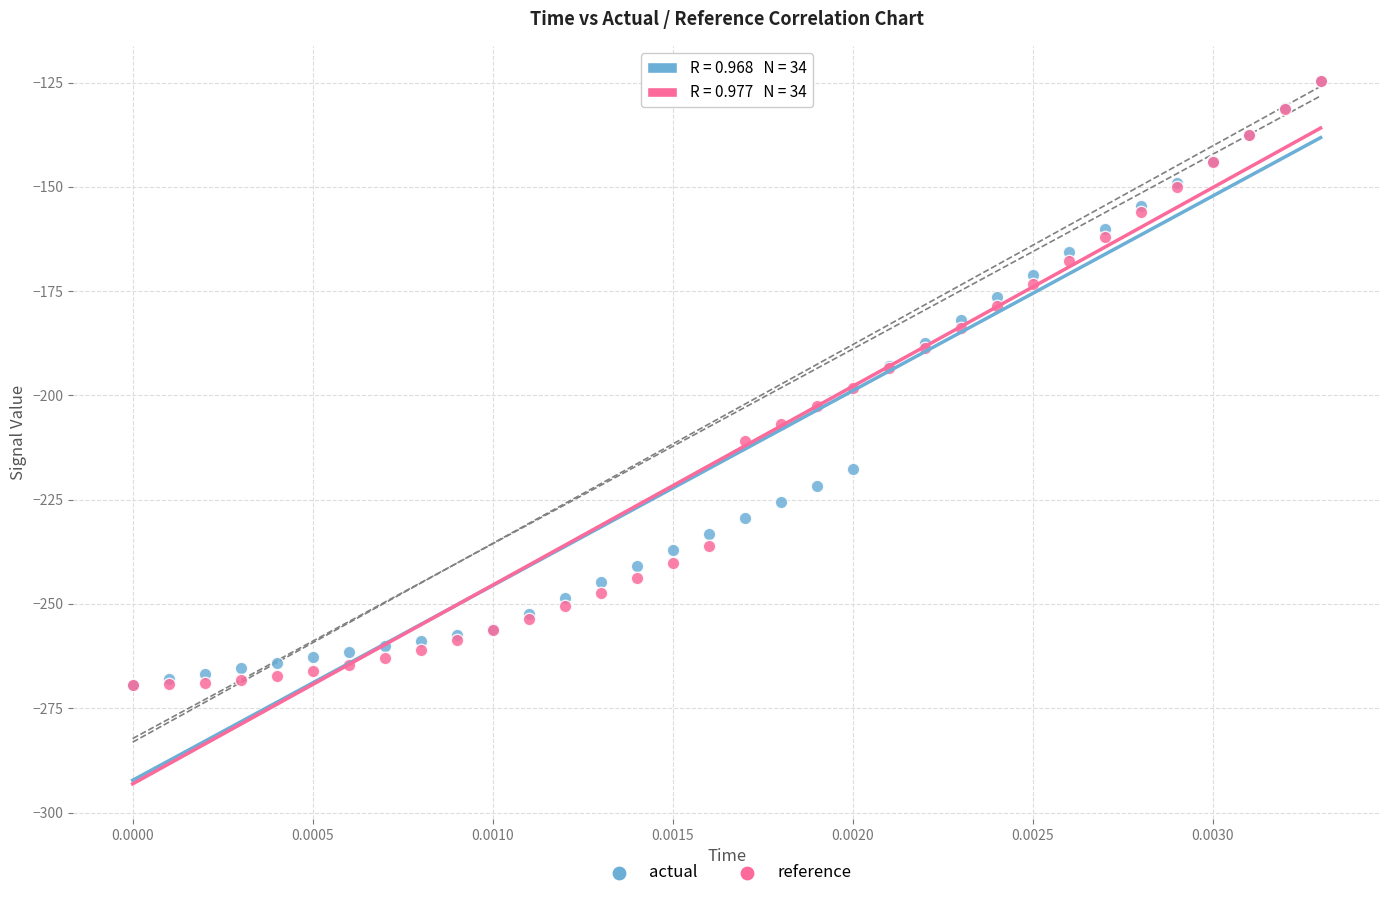

What are all the series names shown in the legend?

actual, reference